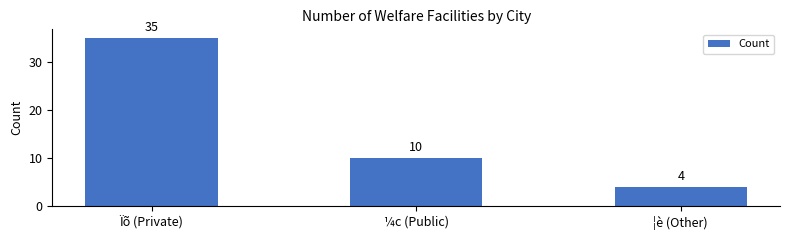

What is the label of the 1st bar from the right?

¦è (Other)